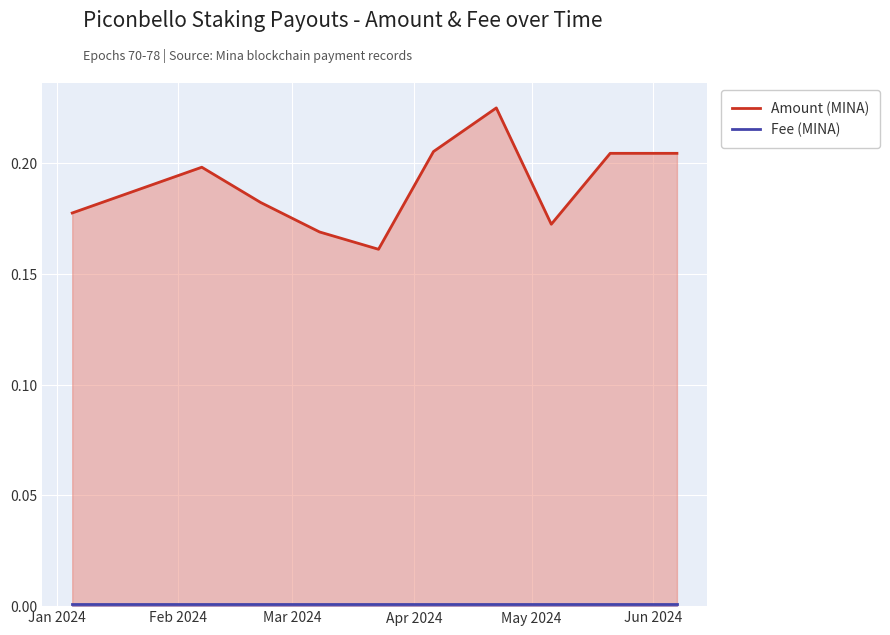

Which series has the largest total across all categories?

Amount (MINA)